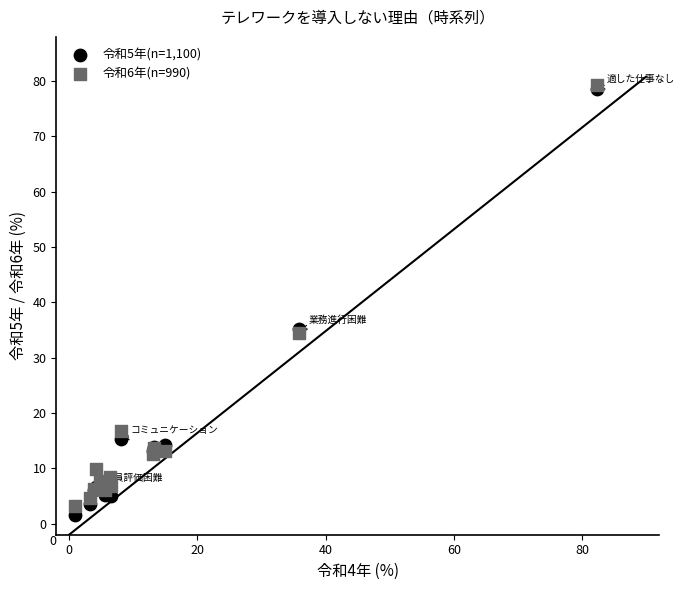

What are all the series names shown in the legend?

令和5年(n=1,100), 令和6年(n=990)